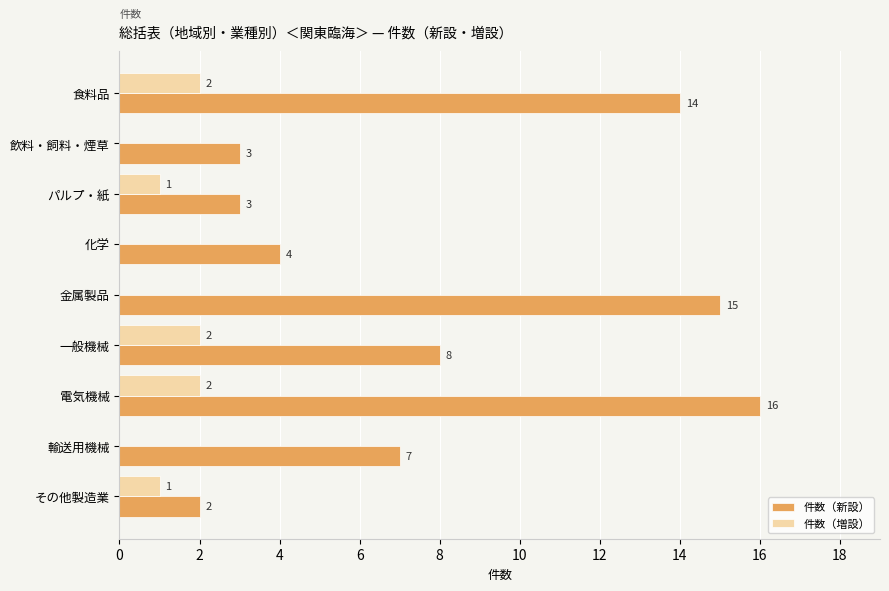

At which category is the sum across all series the highest?

電気機械